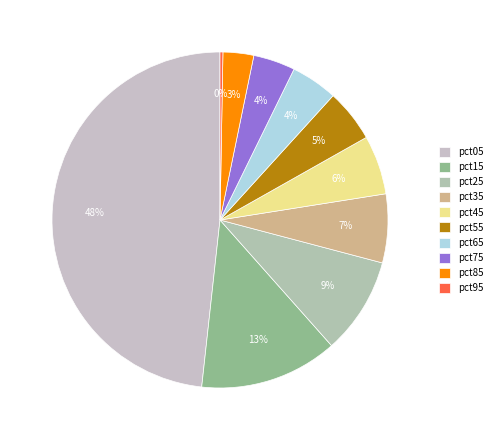

How many slices are in this pie chart?

10